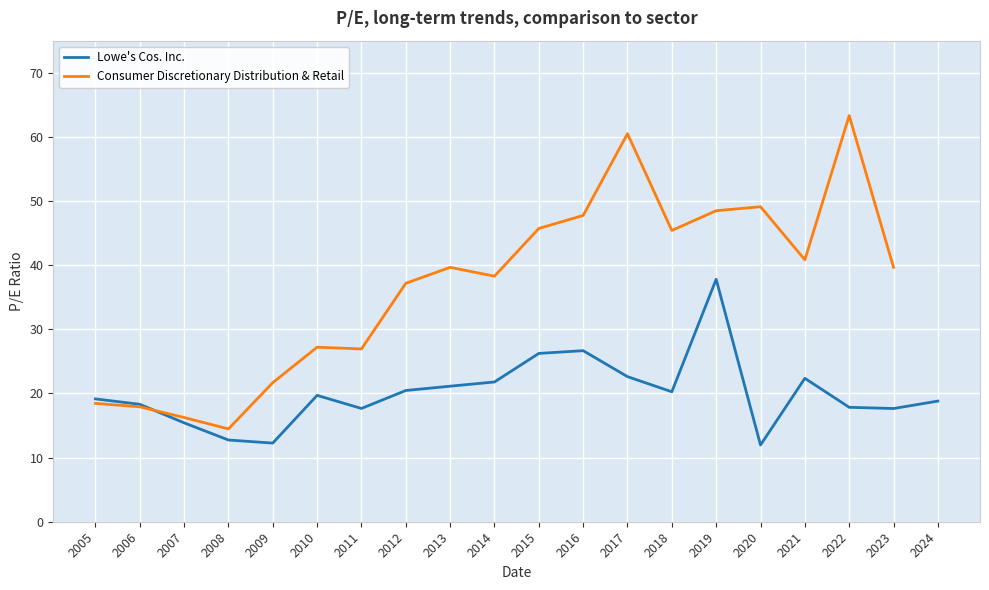

What is the difference between the maximum and minimum values in the Lowe's Cos. Inc. series?

25.8